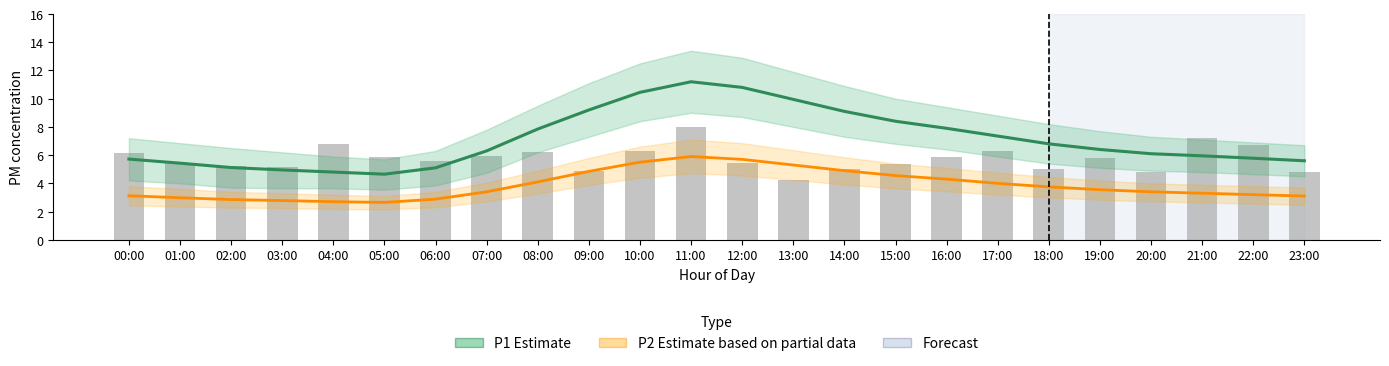

Rank the series by their maximum value, from lowest to highest.

P2 Estimate (partial), P1 Estimate